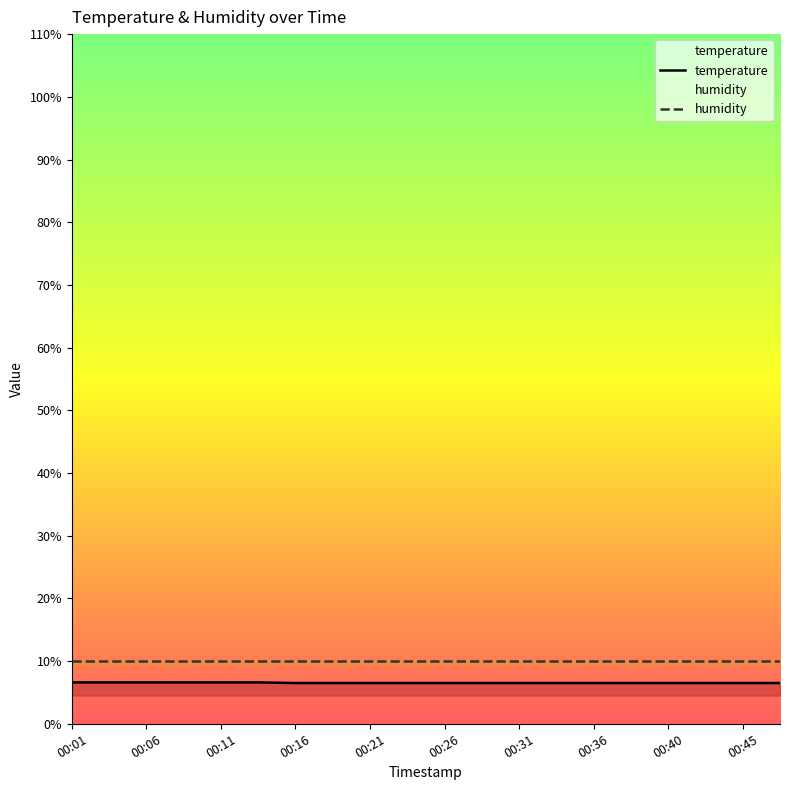

Is this an area chart (filled region under the line)?

No